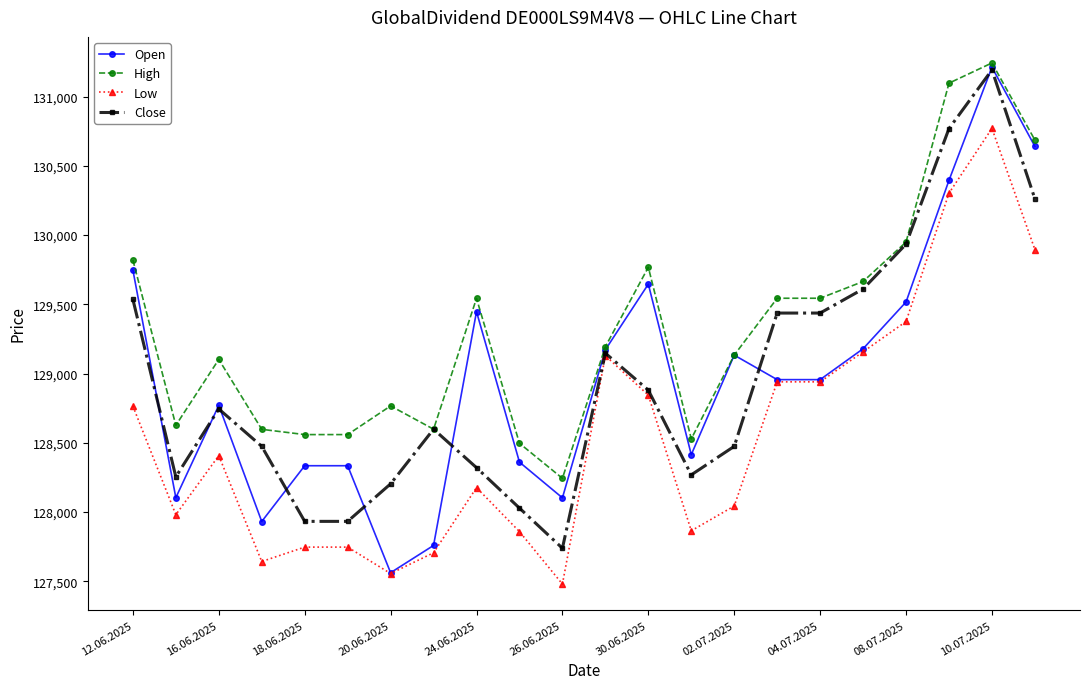

At how many categories does at least one series exceed 130092?

3